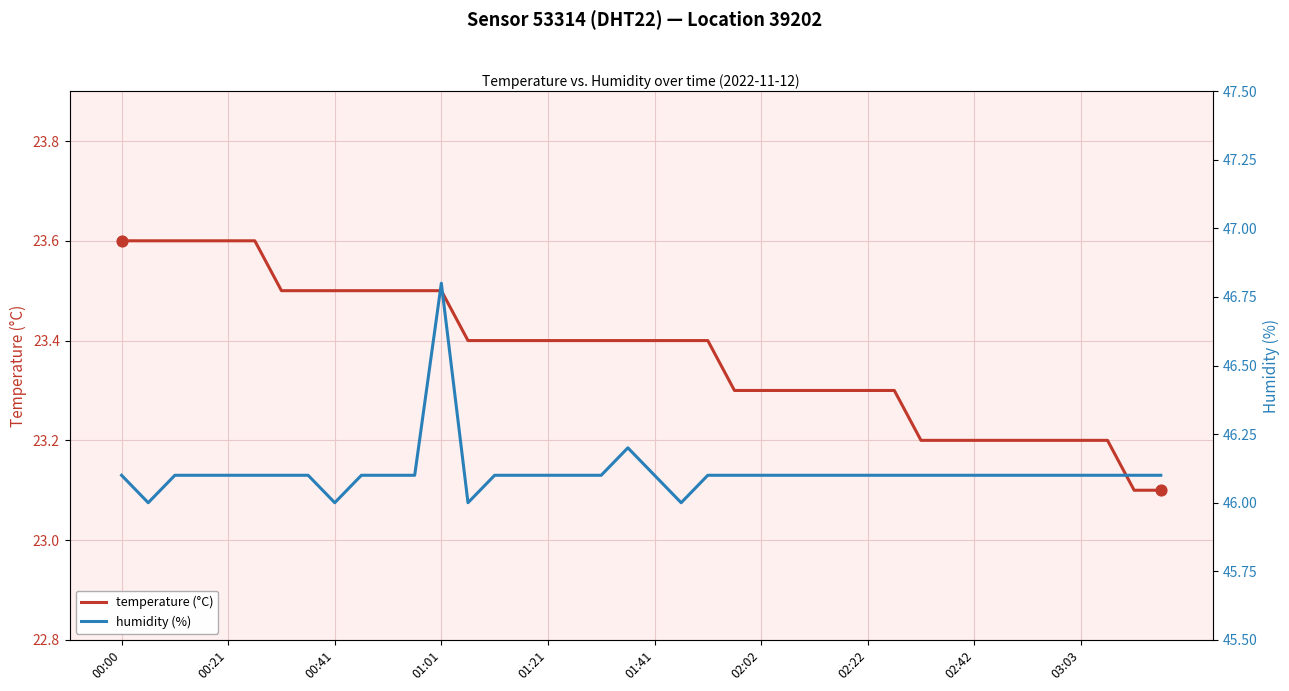

Which series has the widest spread of Y values?

humidity (%)